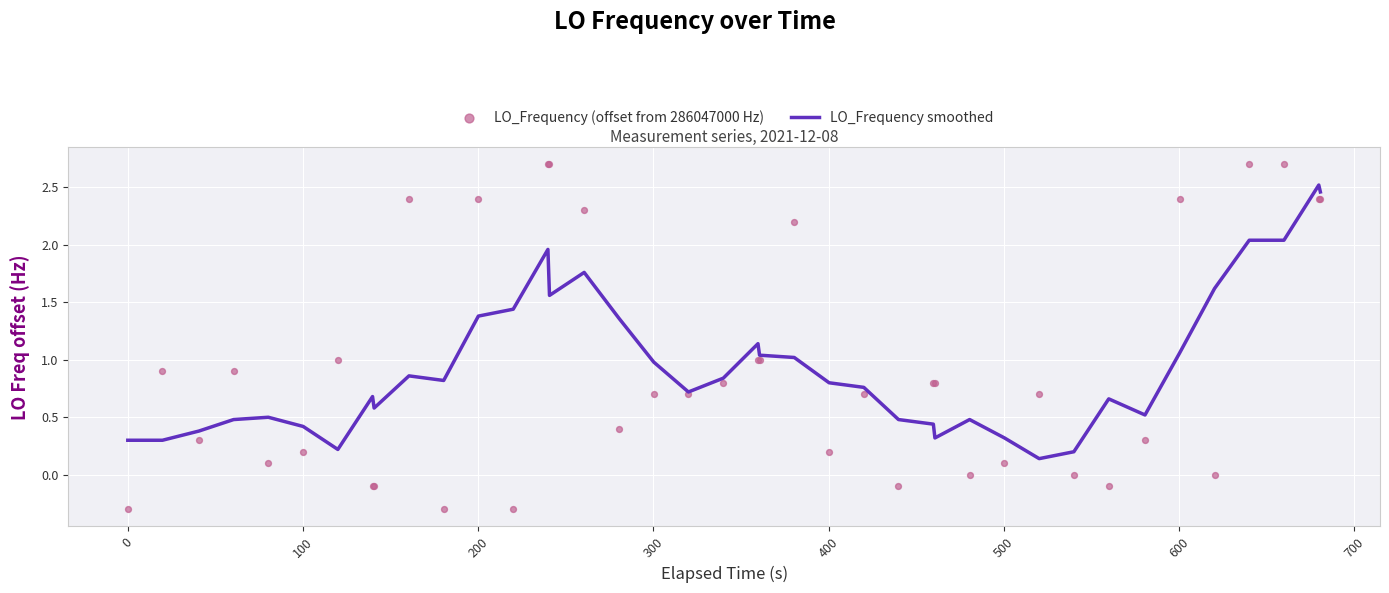

At how many categories does at least one series exceed 0?

40